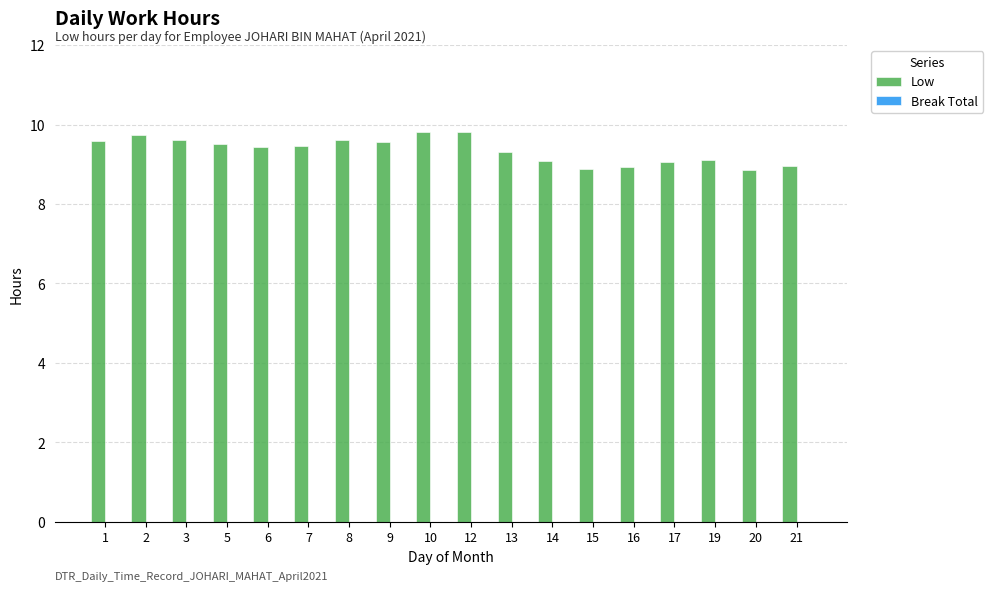

The value at 9 is 13.7. True or false?

False